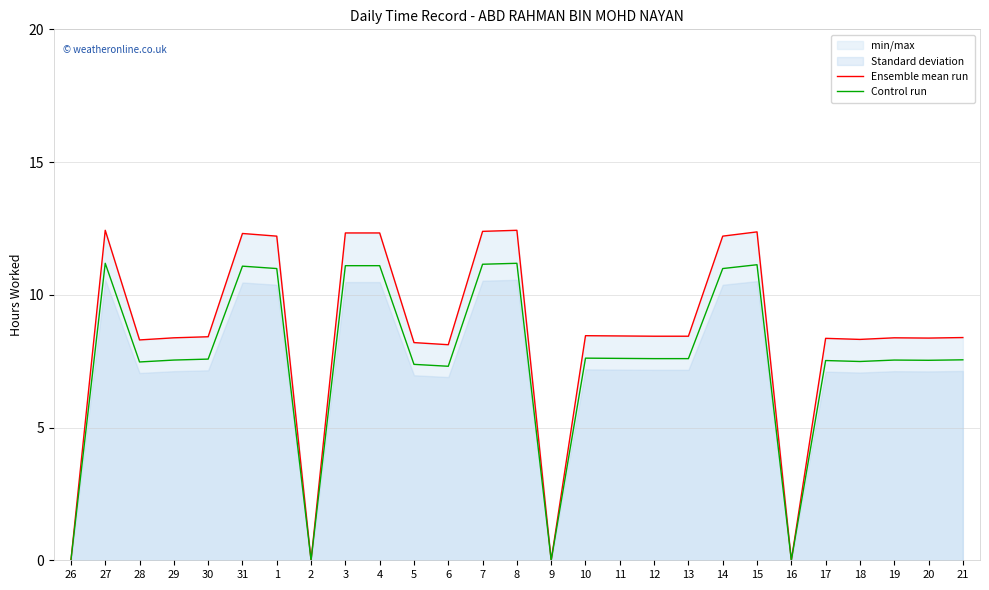

Does the chart have visible grid lines?

Yes